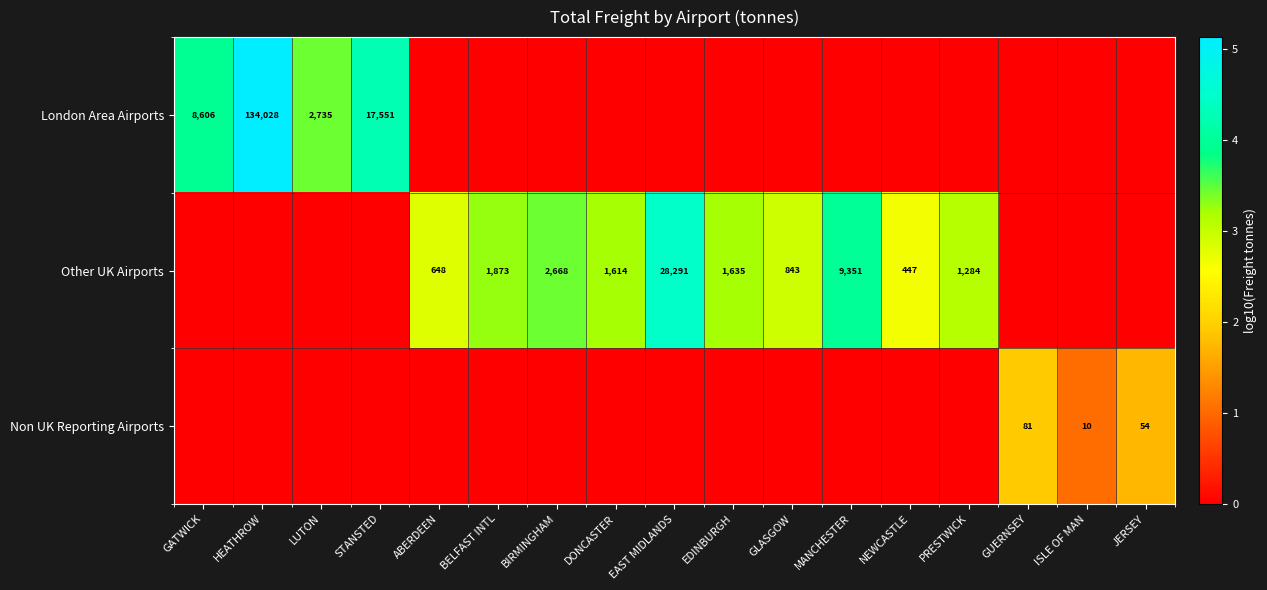

The London Area Airports series shows 8606 at GATWICK. True or false?

True